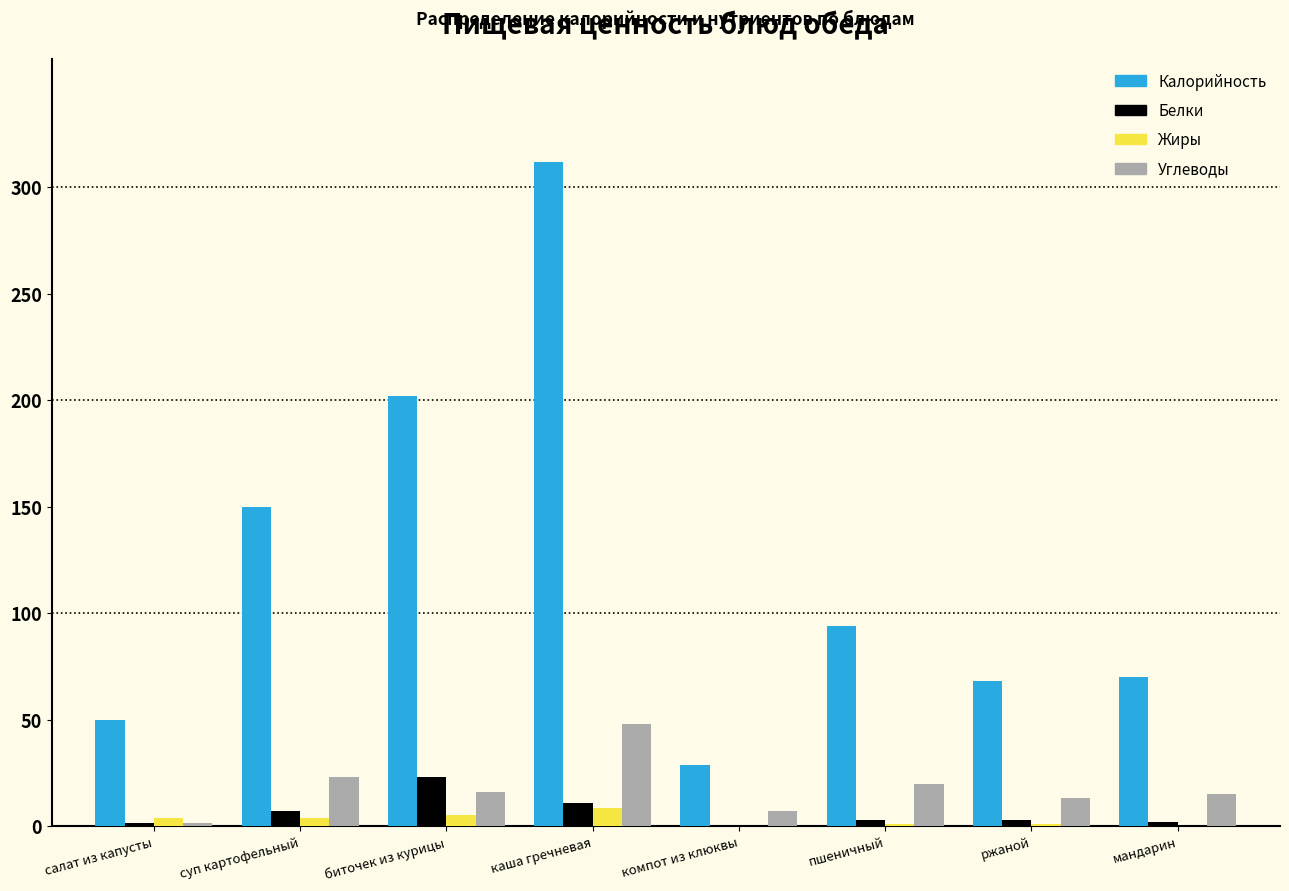

What is the approximate value of Калорийность at каша гречневая?

311.6